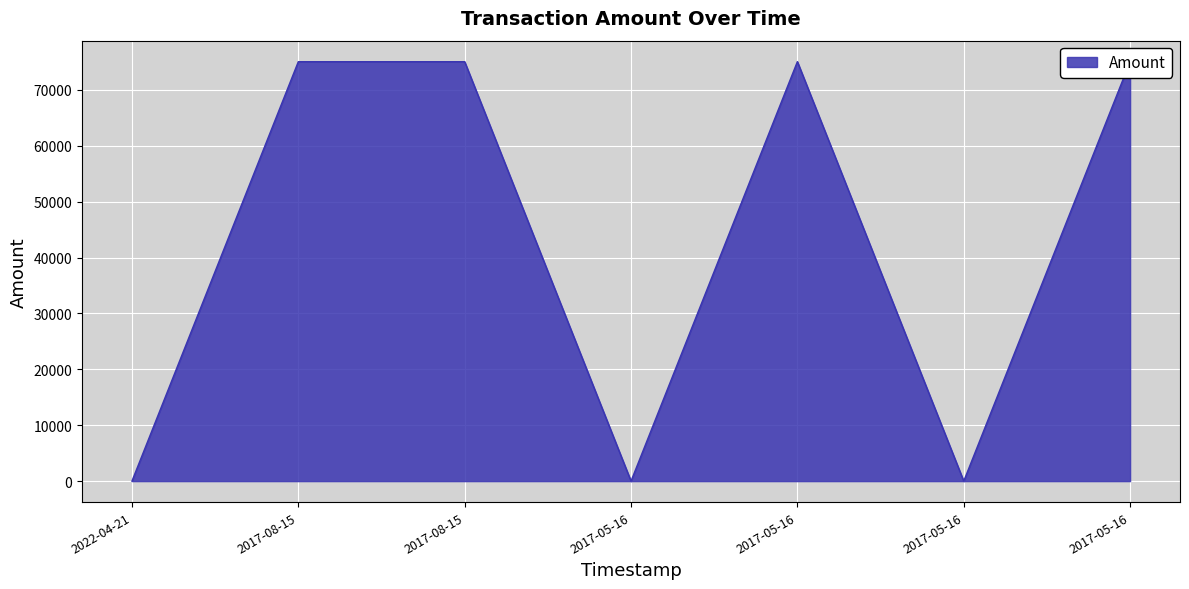

Where is the first local minimum?

2017-05-16